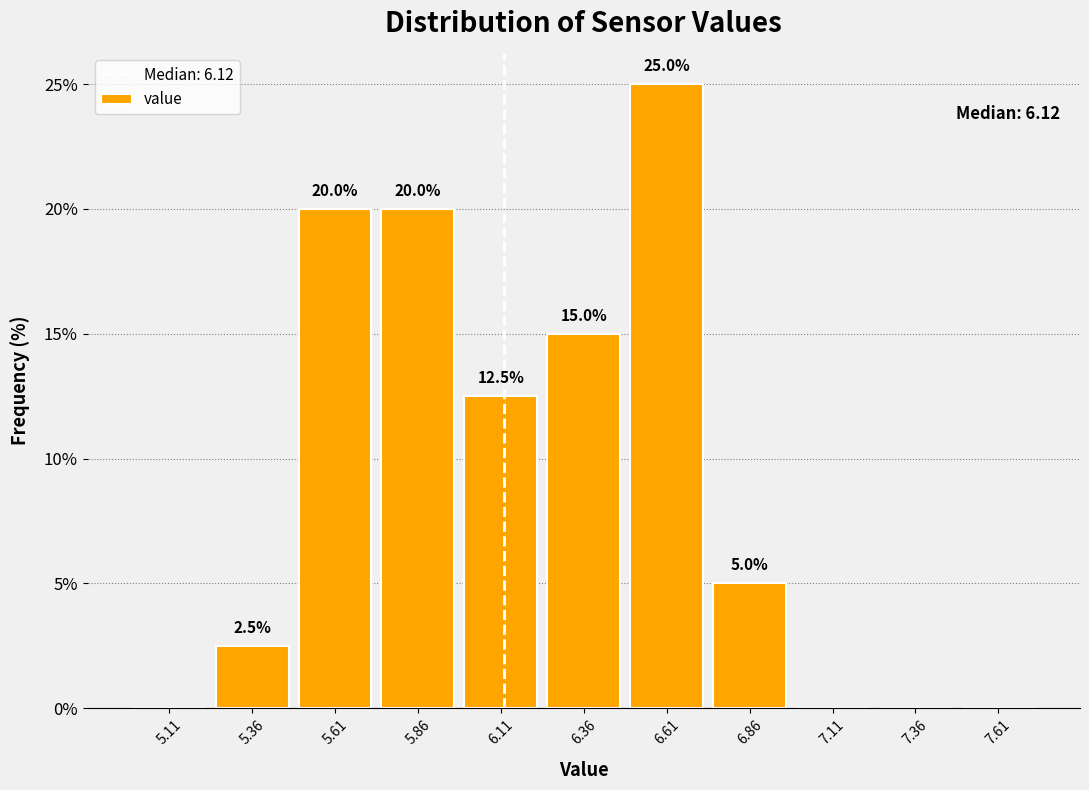

Which range on the x-axis has the tallest bar?

6.50 to 6.75